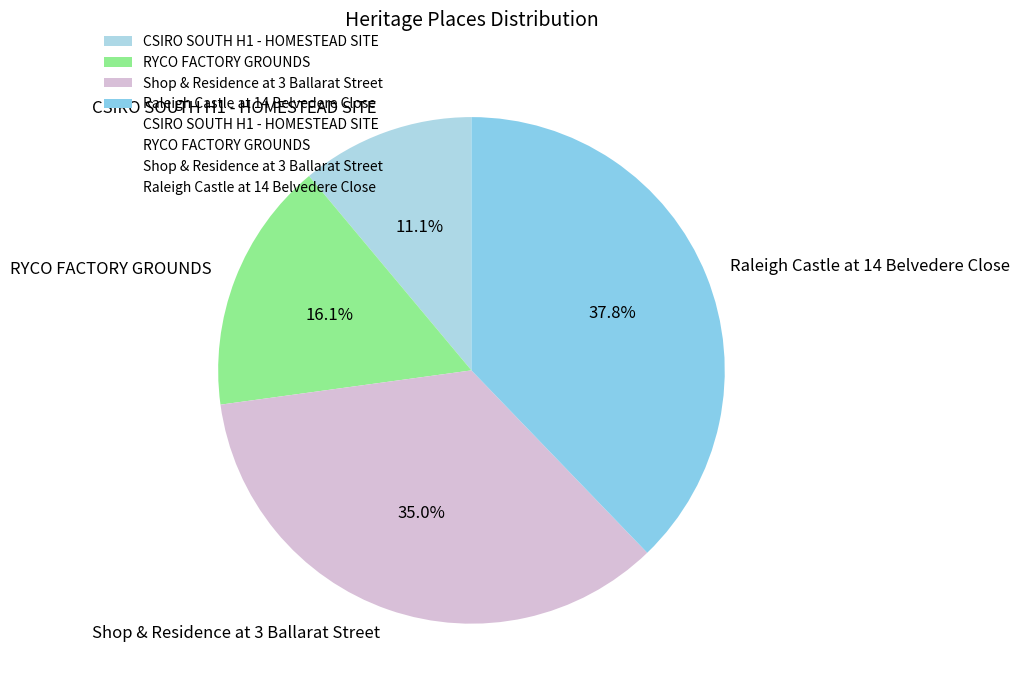

Rank the categories by value from lowest to highest.

CSIRO SOUTH H1 - HOMESTEAD SITE, RYCO FACTORY GROUNDS, Shop & Residence at 3 Ballarat Street, Raleigh Castle at 14 Belvedere Close